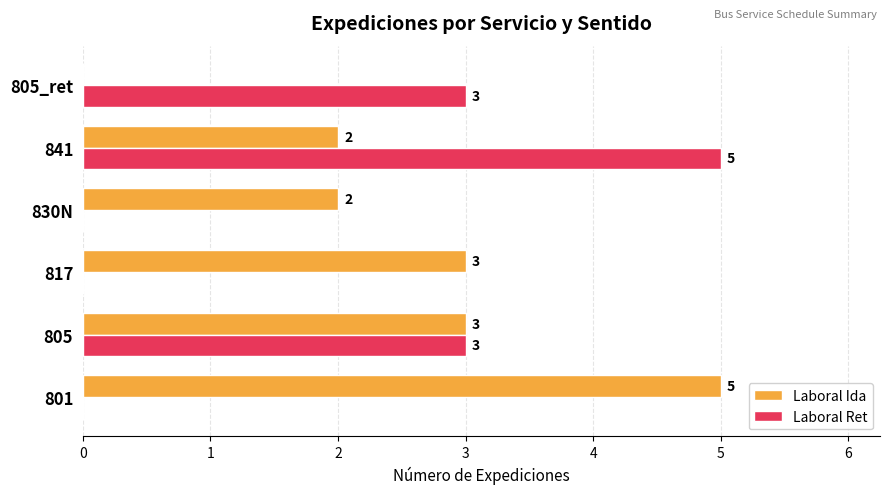

What is the sum of the Laboral Ida values at 830N and 801?

7